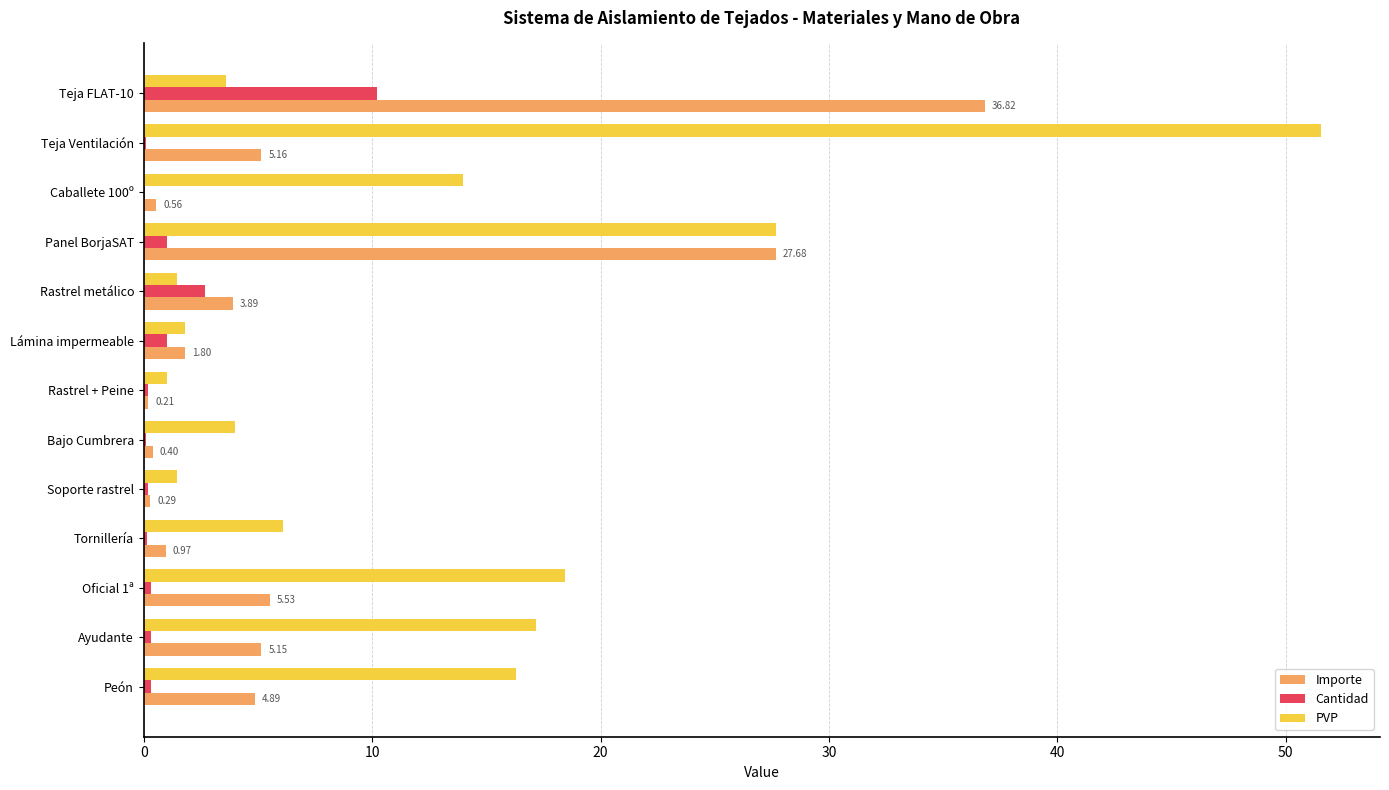

Which series changed the most between Teja Ventilación and Lámina impermeable?

PVP